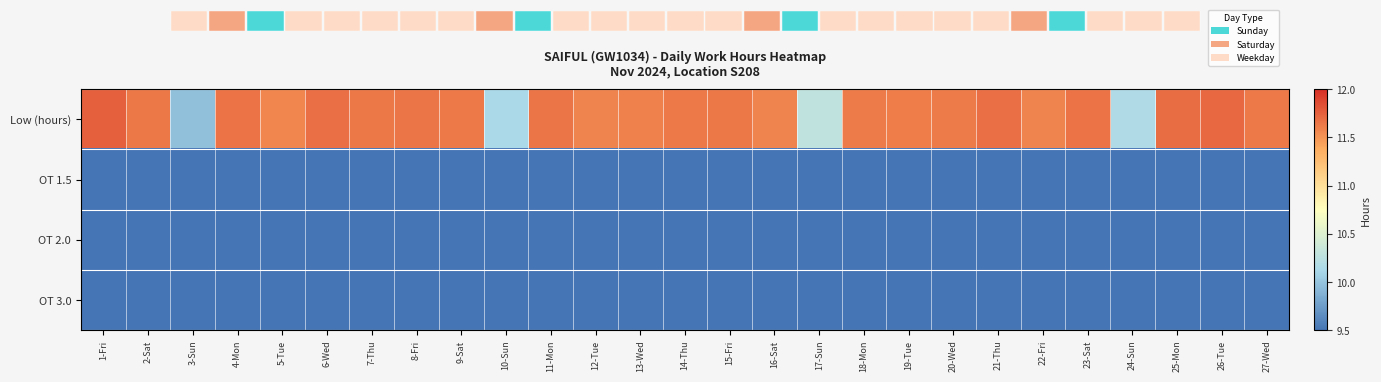

How many values in the Low (hours) series exceed 11?

23